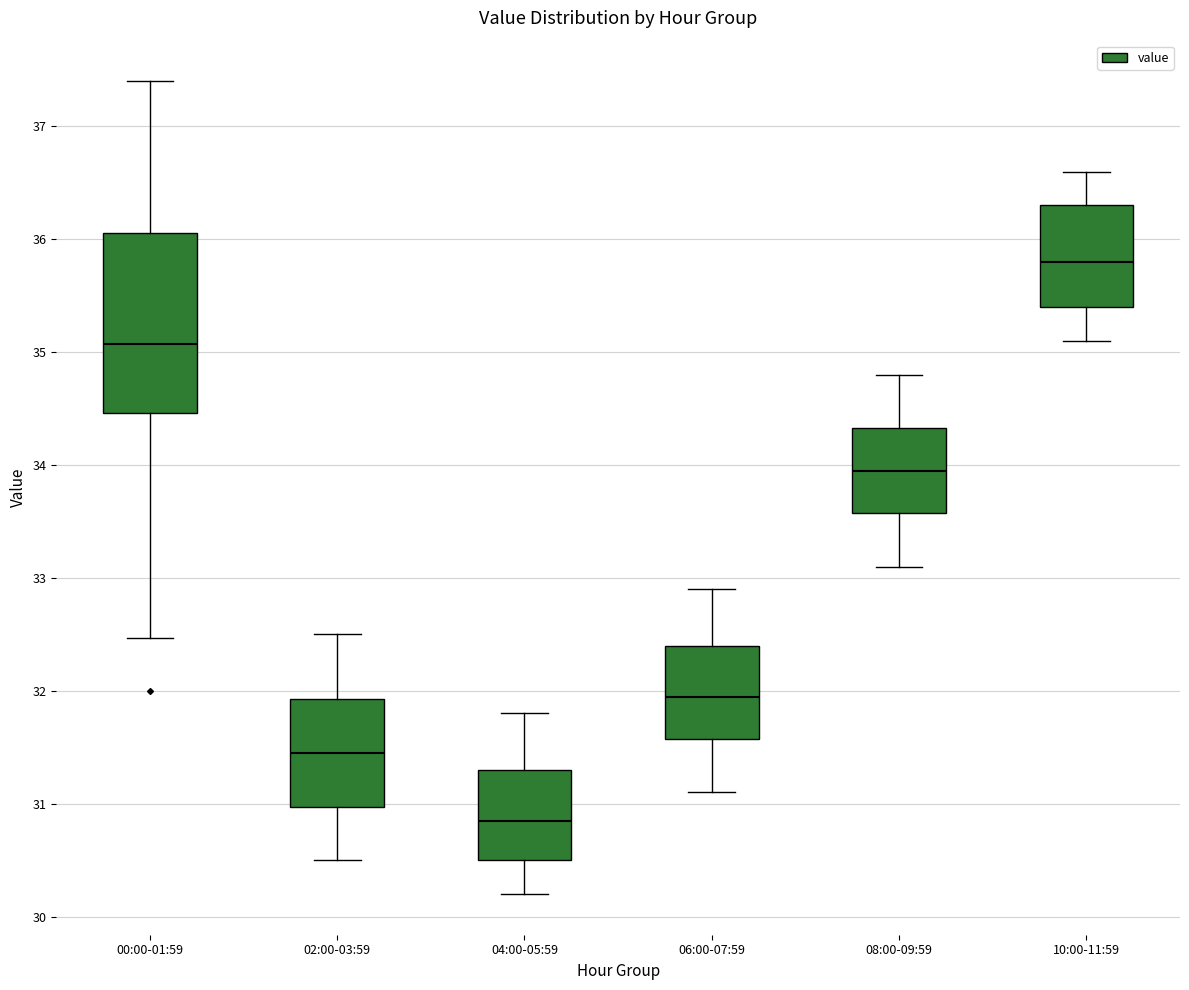

Which box has the lowest median line?

04:00-05:59